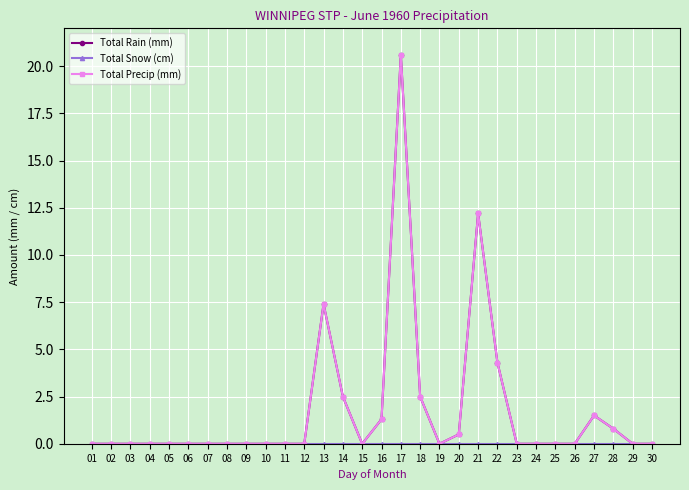

How many lines are shown in the chart?

3